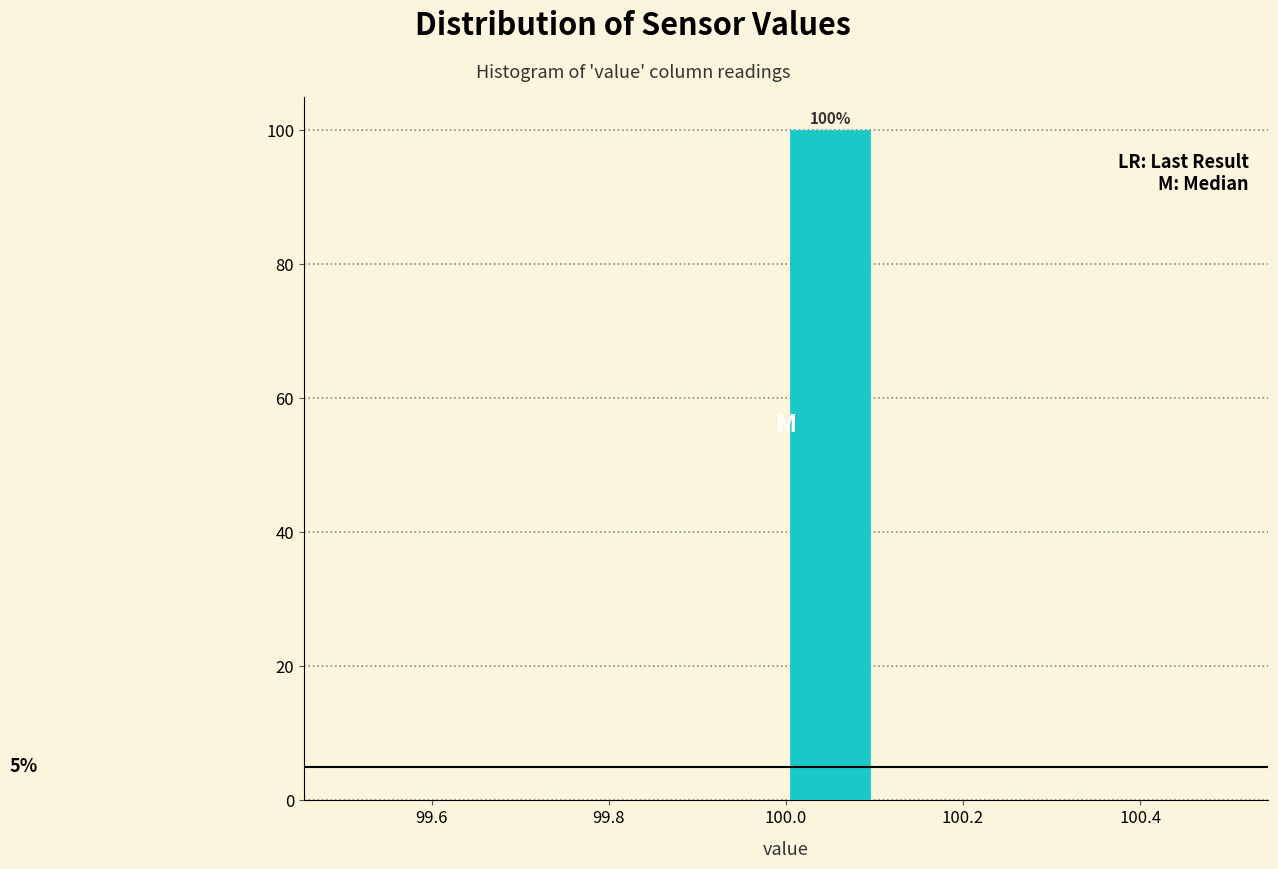

Over which range of the x-axis is the bar tallest?

100.0 to 100.1